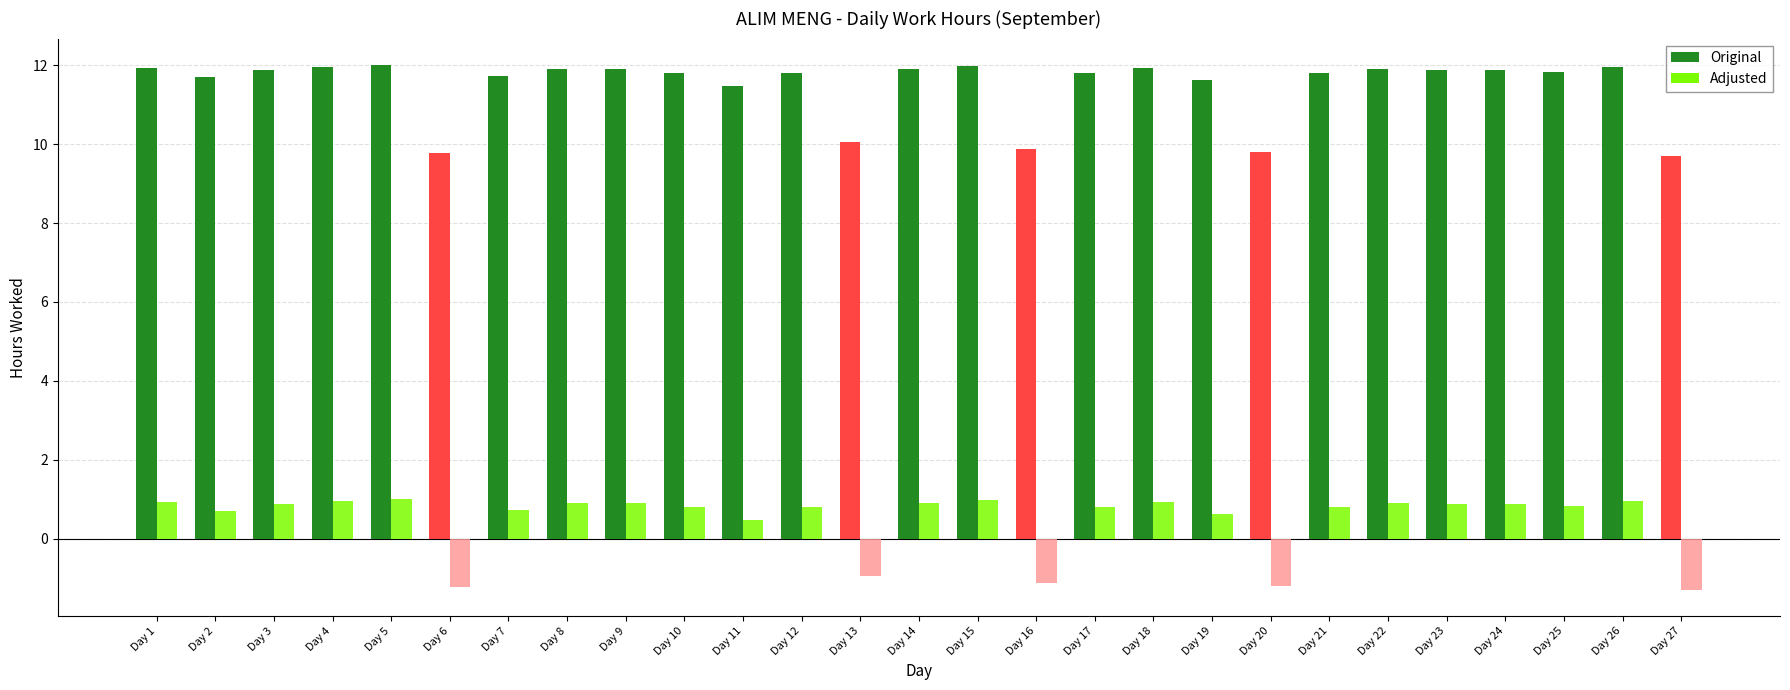

What is the spread (max minus min) of values at Day 4?

11.0